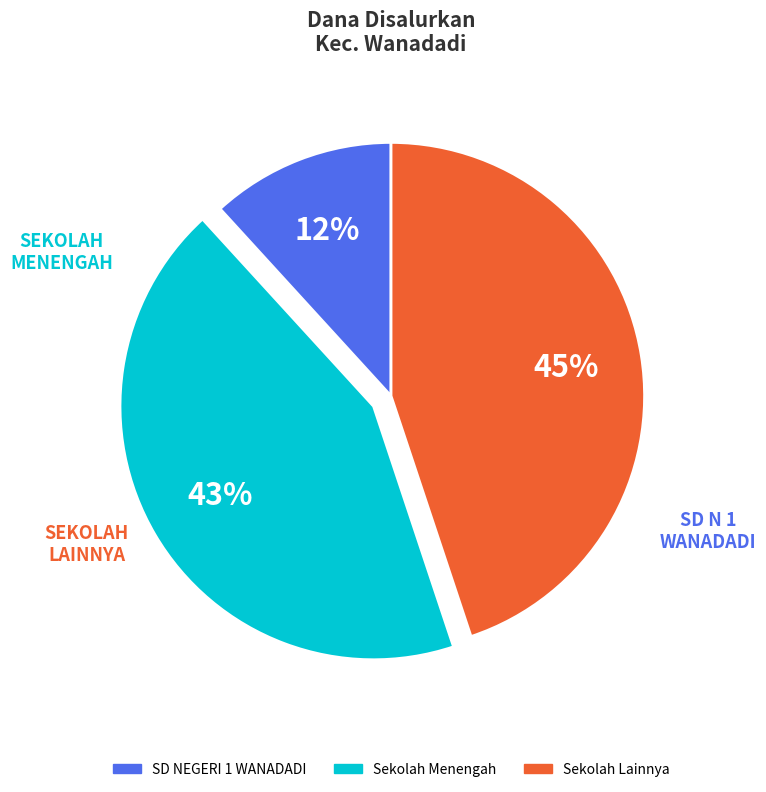

Is it true that Sekolah Menengah is 43% of the pie?

True